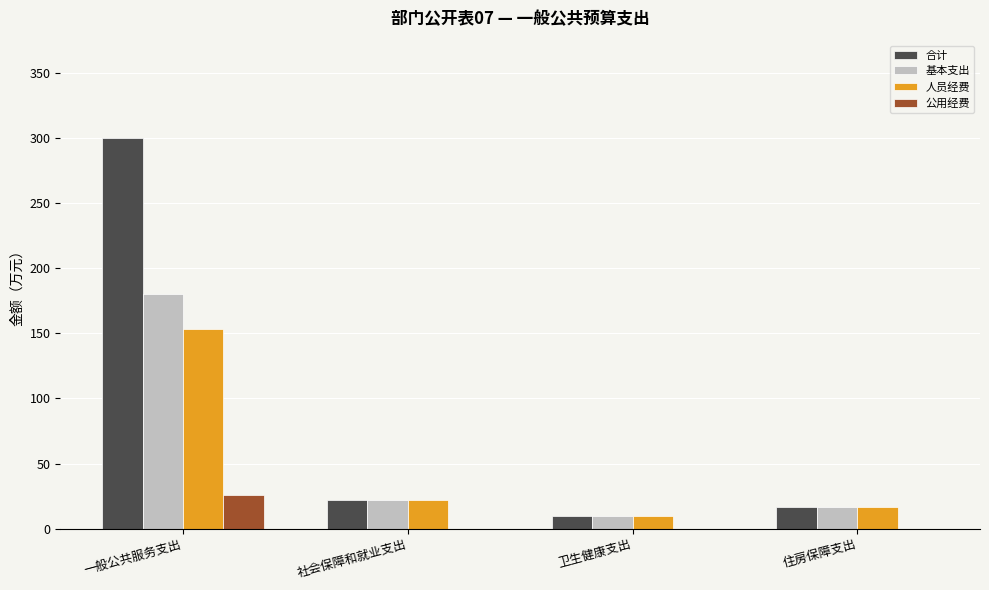

Read the 人员经费 value at 社会保障和就业支出.

21.8